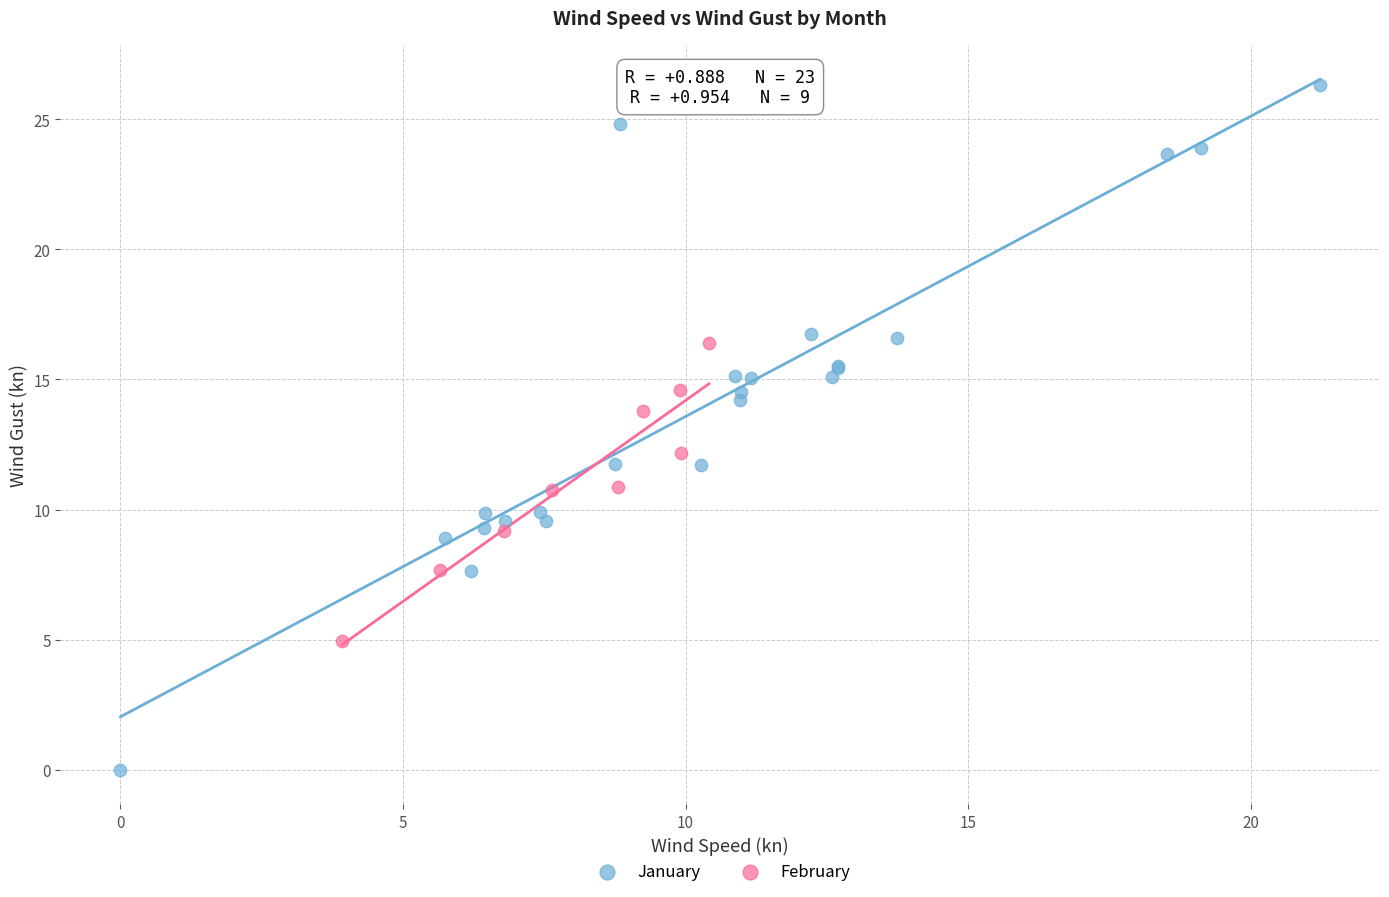

What are all the series names shown in the legend?

January, February